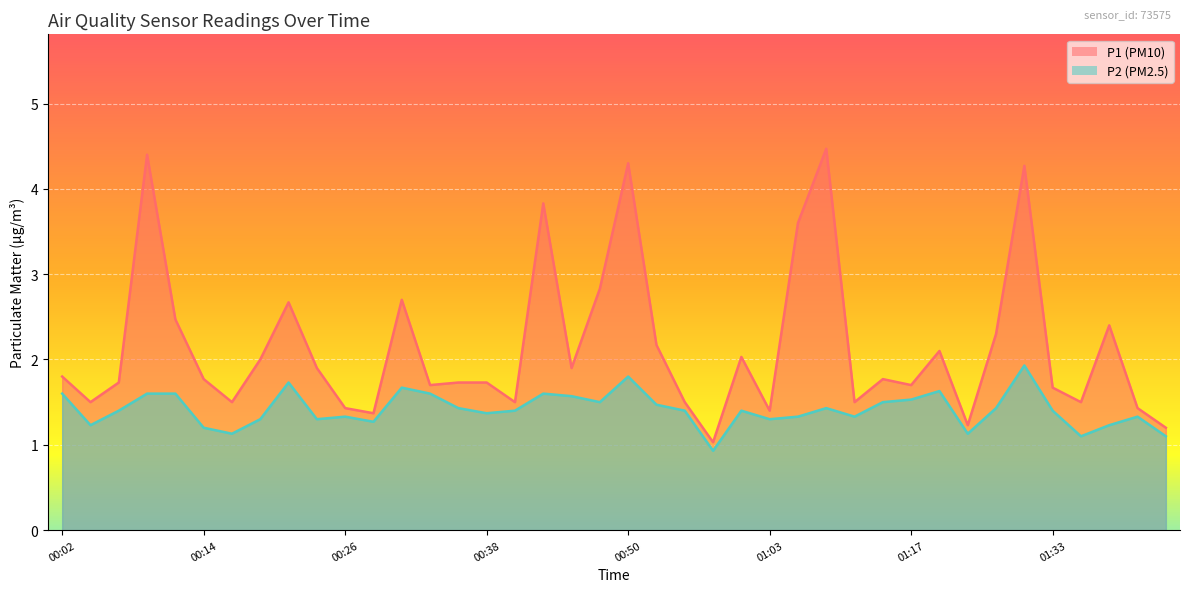

What is the maximum value for P2?

1.9